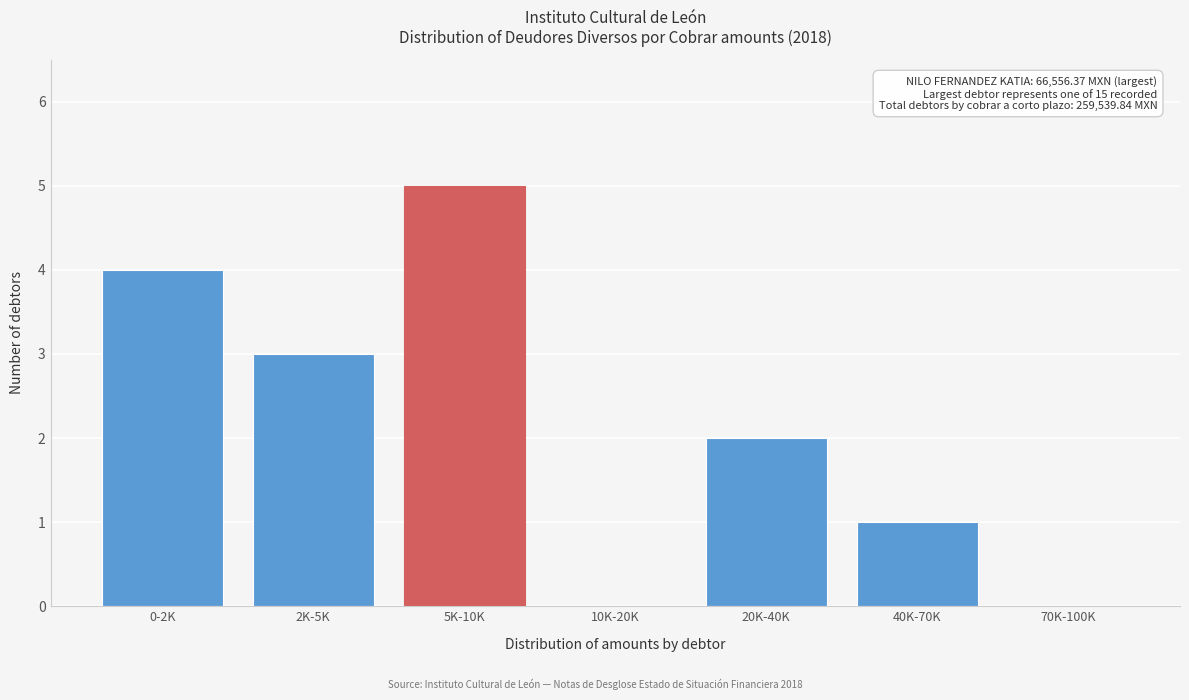

Reading left to right, list all the values displayed in this chart.

0-2K=4	2K-5K=3	5K-10K=5	10K-20K=0	20K-40K=2	40K-70K=1	70K-100K=0